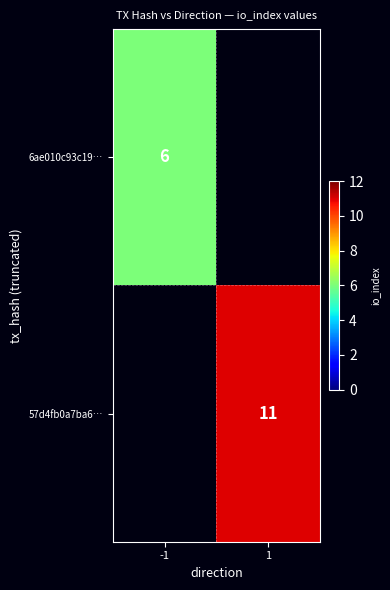

How many distinct data groups are displayed?

2